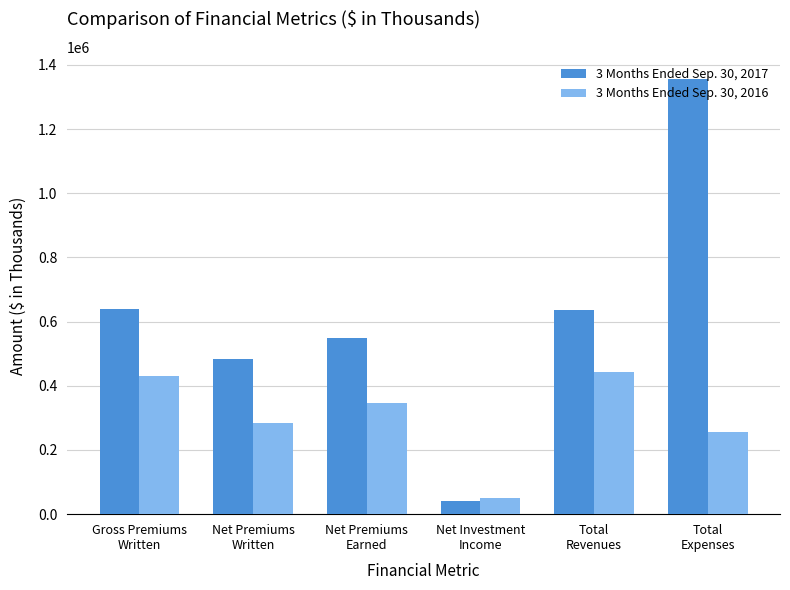

List the series in order of their peak value, highest first.

3 Months Ended Sep. 30, 2017, 3 Months Ended Sep. 30, 2016